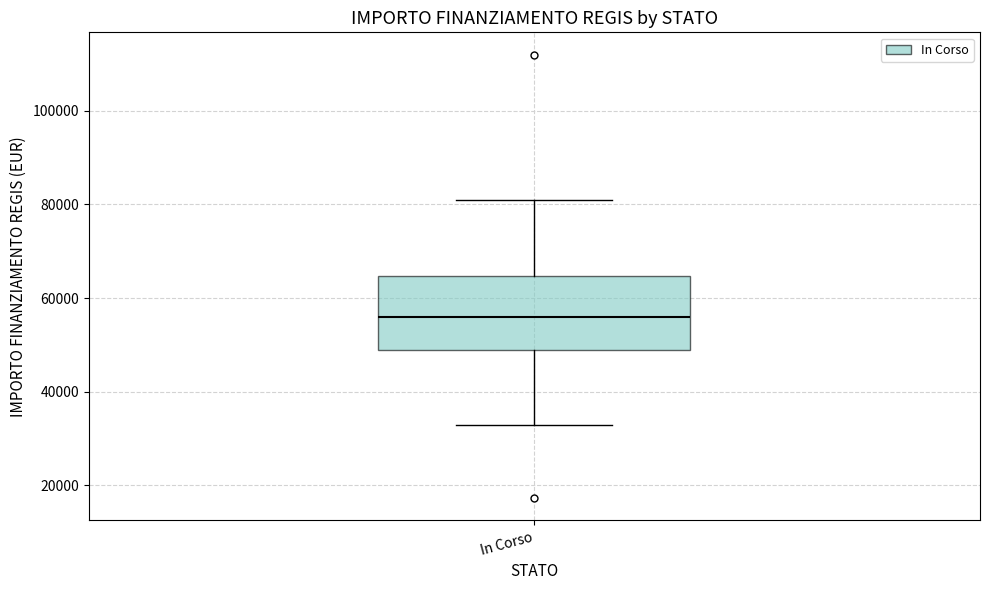

Read this box plot against the y-axis: the position of the median line, the range covered by the box, and the ends of both whiskers. The values are not printed on the chart, so give them approximately, as read against the axis.

median 56000, box 50000 to 64000, whiskers 32000 to 80000